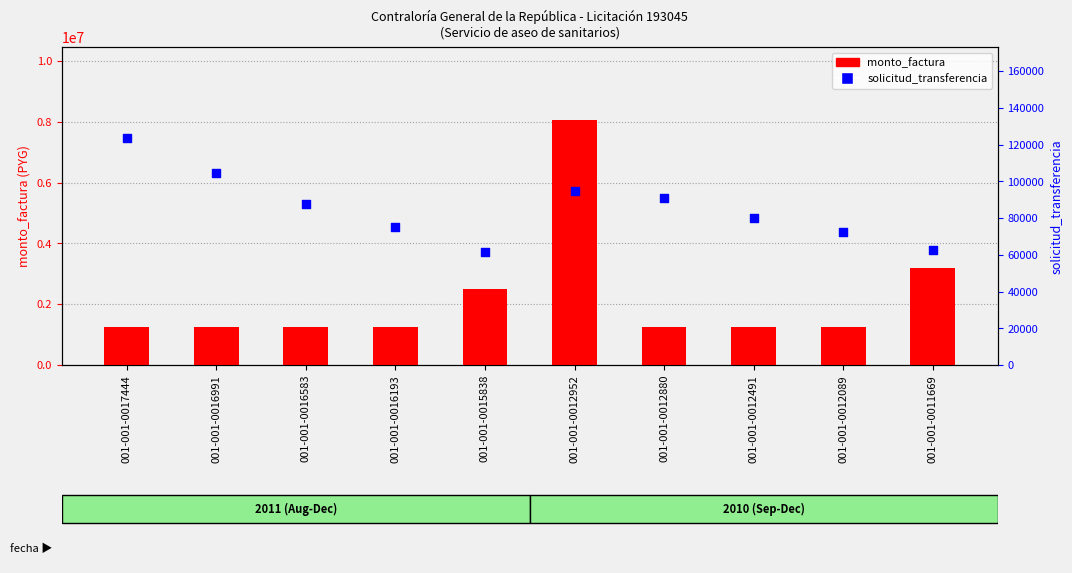

What are all the series names shown in the legend?

monto_factura, solicitud_transferencia